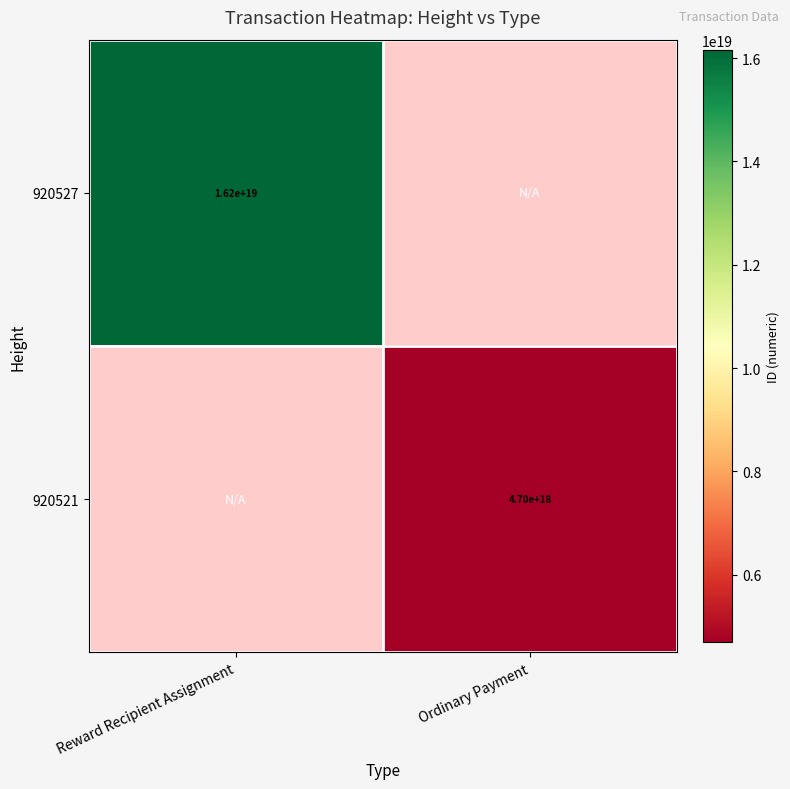

True or false: 920521 has a value of 7380175003743512576 at Ordinary Payment.

False